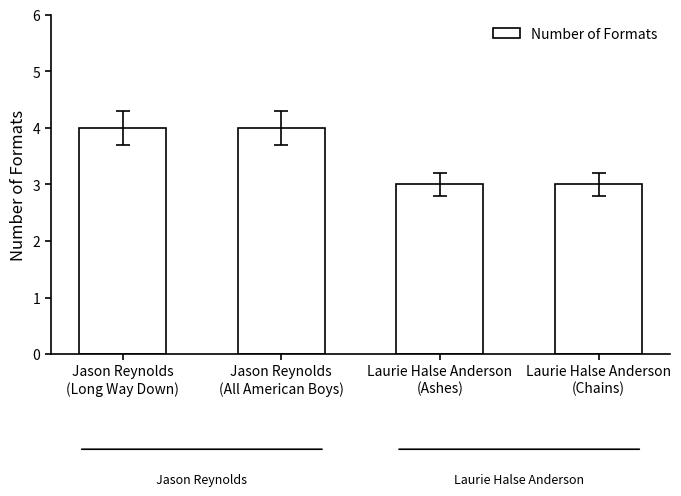

Reading right to left, extract all data points from this chart.

3	3	4	4